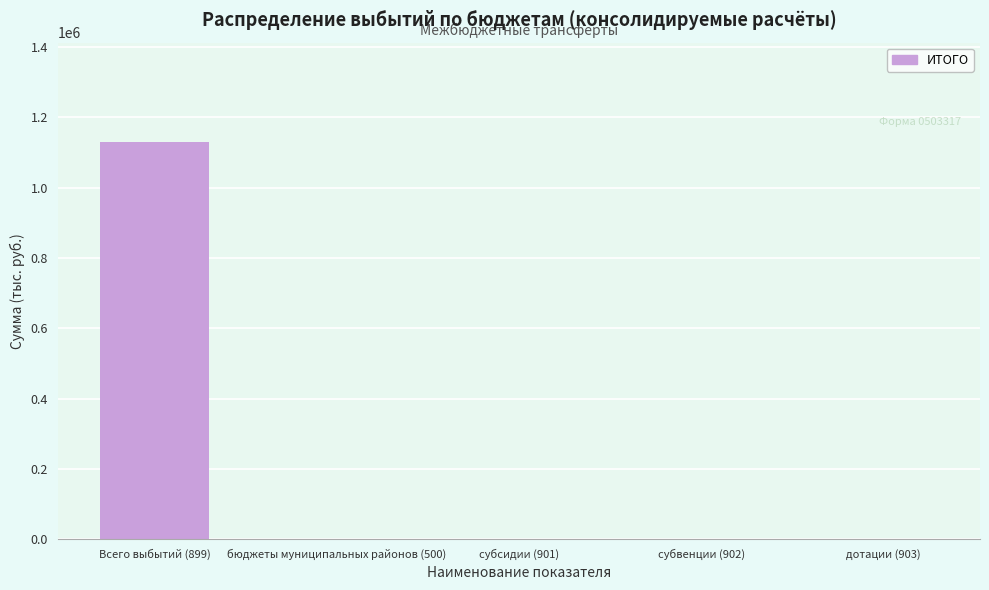

Which has a higher value, Всего выбытий (899) or дотации (903)?

Всего выбытий (899)